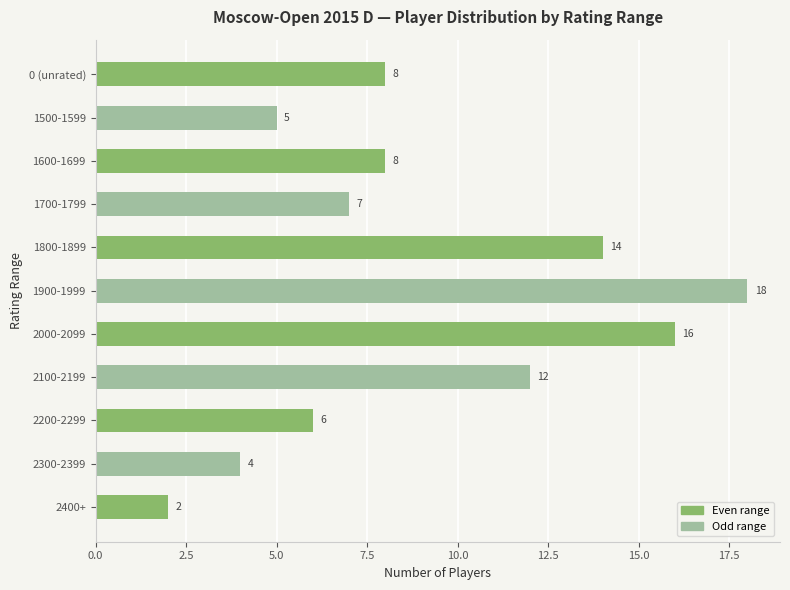

How many values are below 8?

5